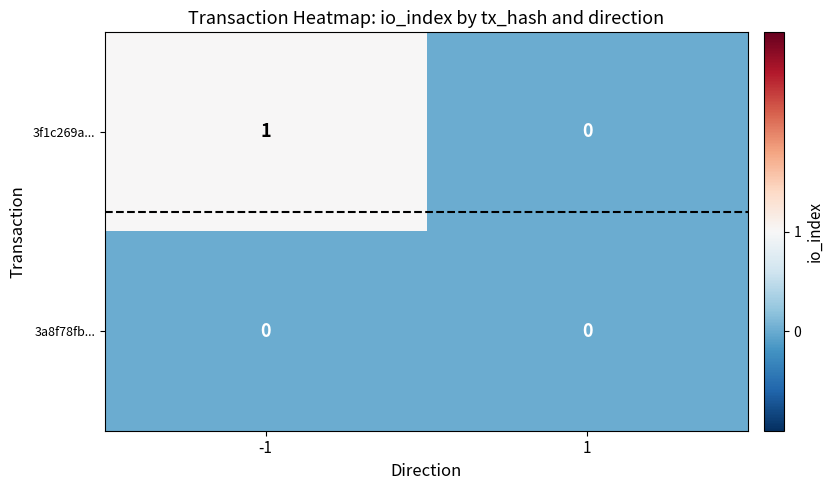

Which category has the highest value across all series?

-1